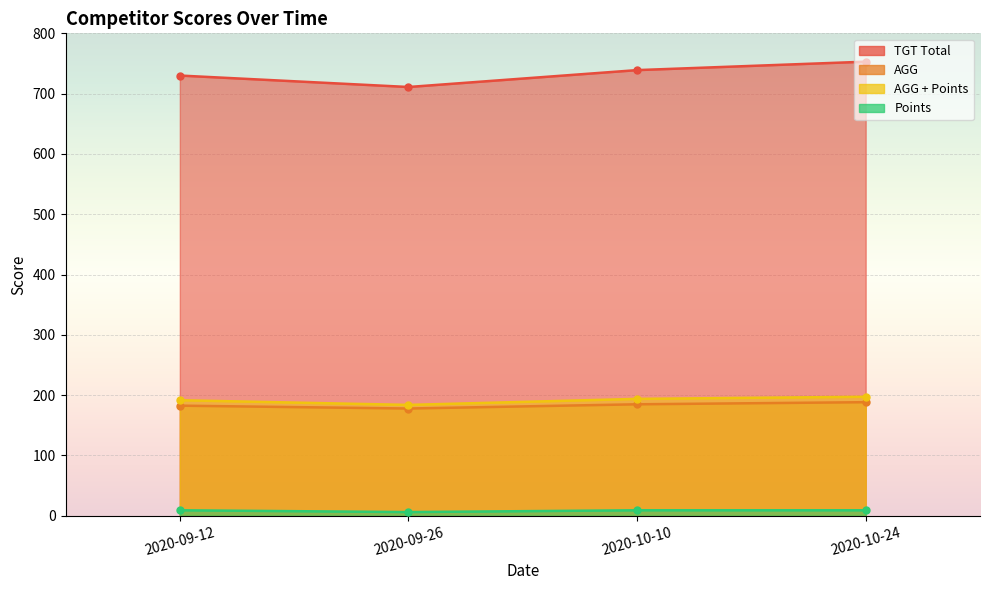

Is it true that AGG equals 188.2 at 2020-10-24?

True